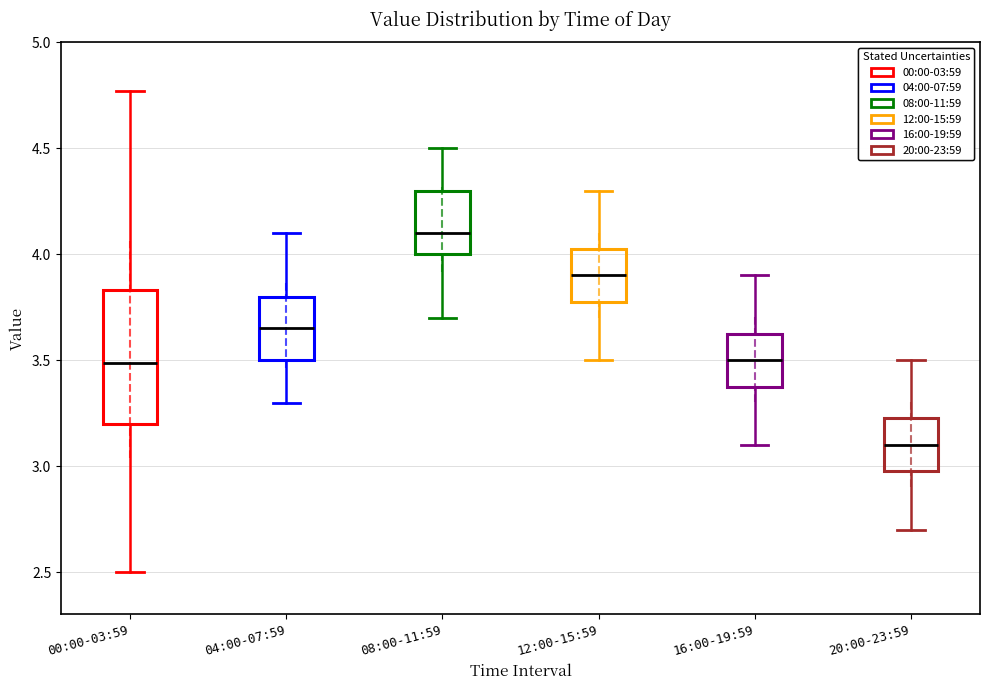

Which box's median line is the lowest?

20:00-23:59